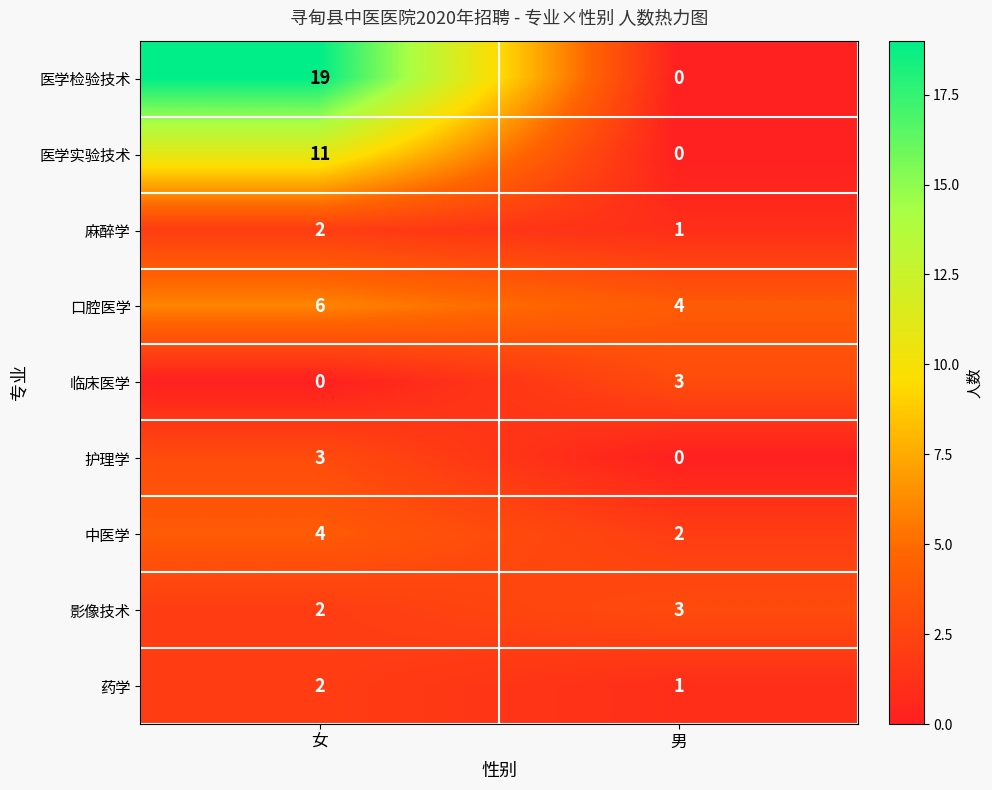

Which series has the largest total across all categories?

医学检验技术